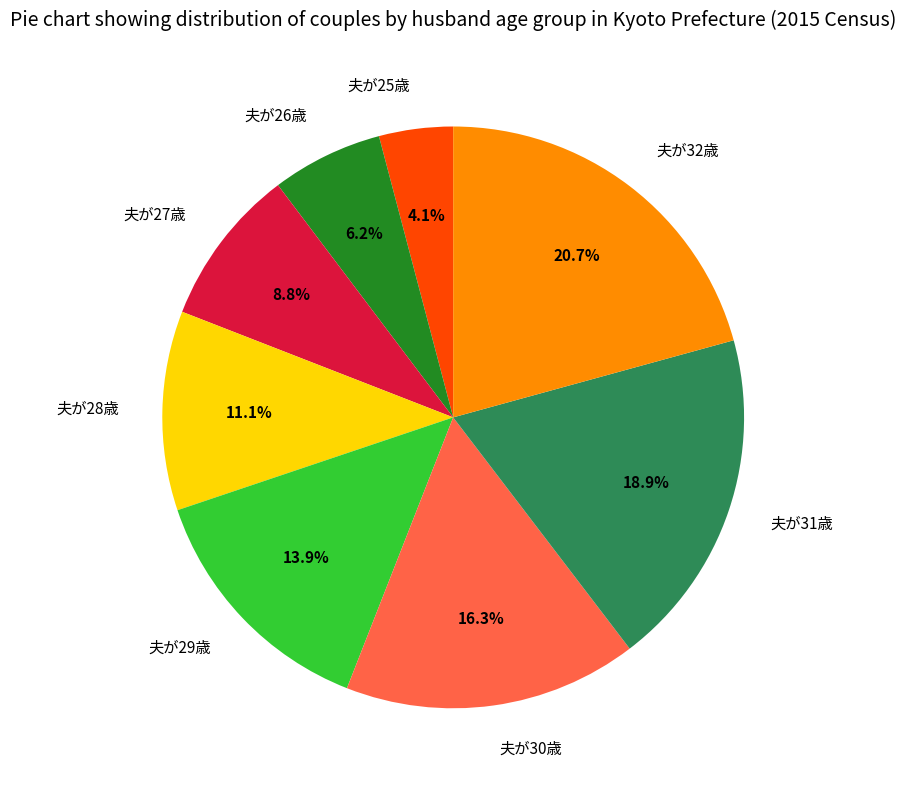

To the nearest percent, what is the combined percentage of 夫が31歳 and 夫が32歳?

40%